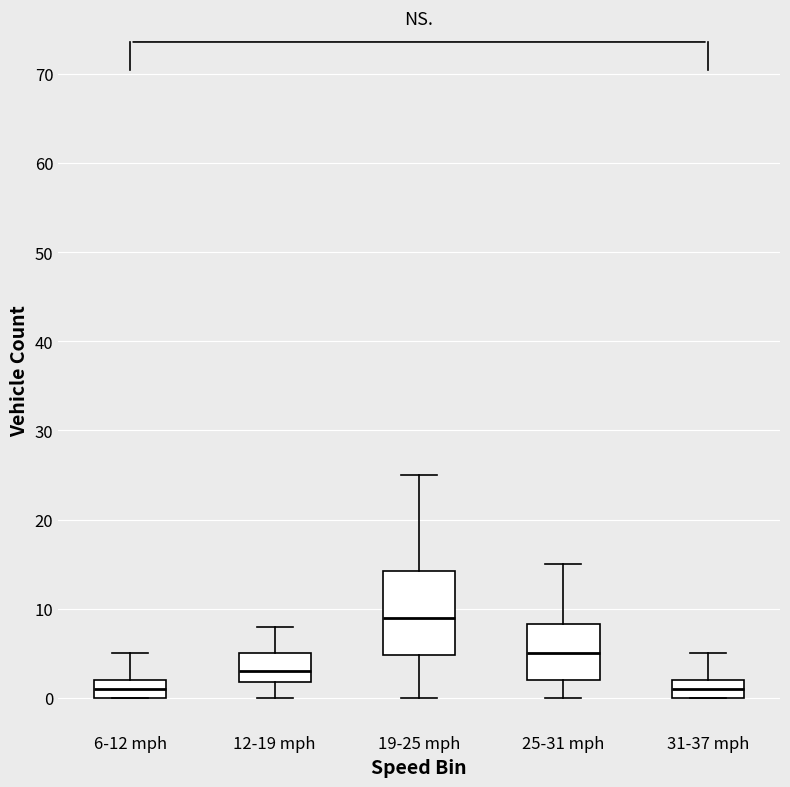

Which box is the tallest, from its lower edge to its upper edge?

19-25 mph